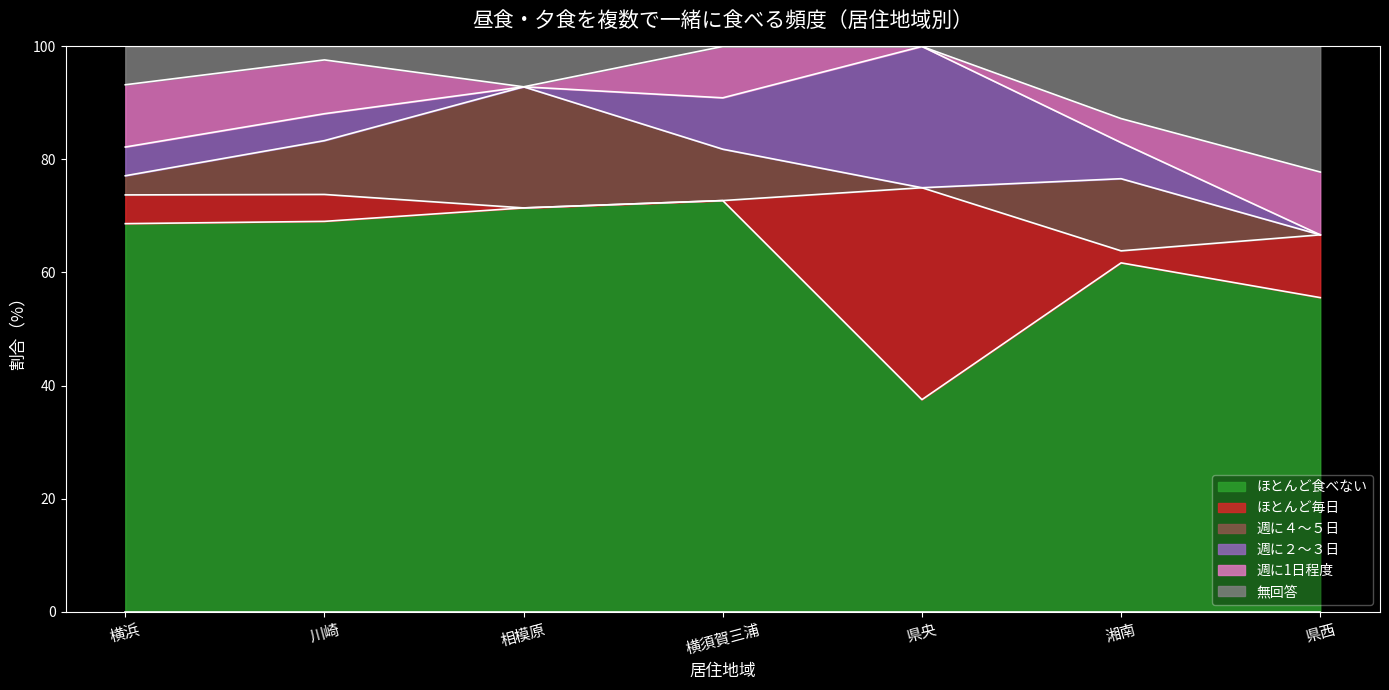

The value of 週に４～５日 at 相模原 is 4. True or false?

False